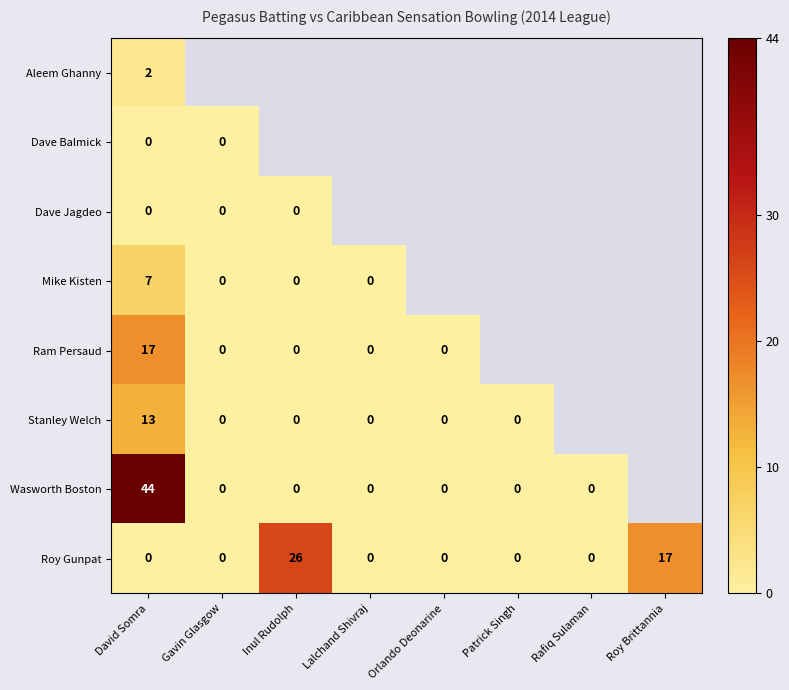

Is it true that Roy Gunpat equals 26 at Inul Rudolph?

True